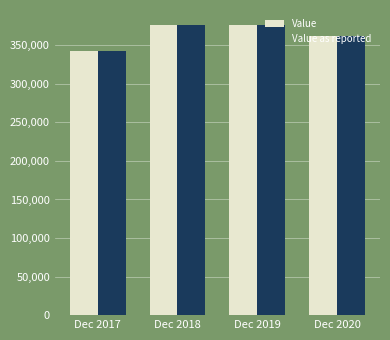

Is it true that Value as reported equals 561005 at Dec 2020?

False